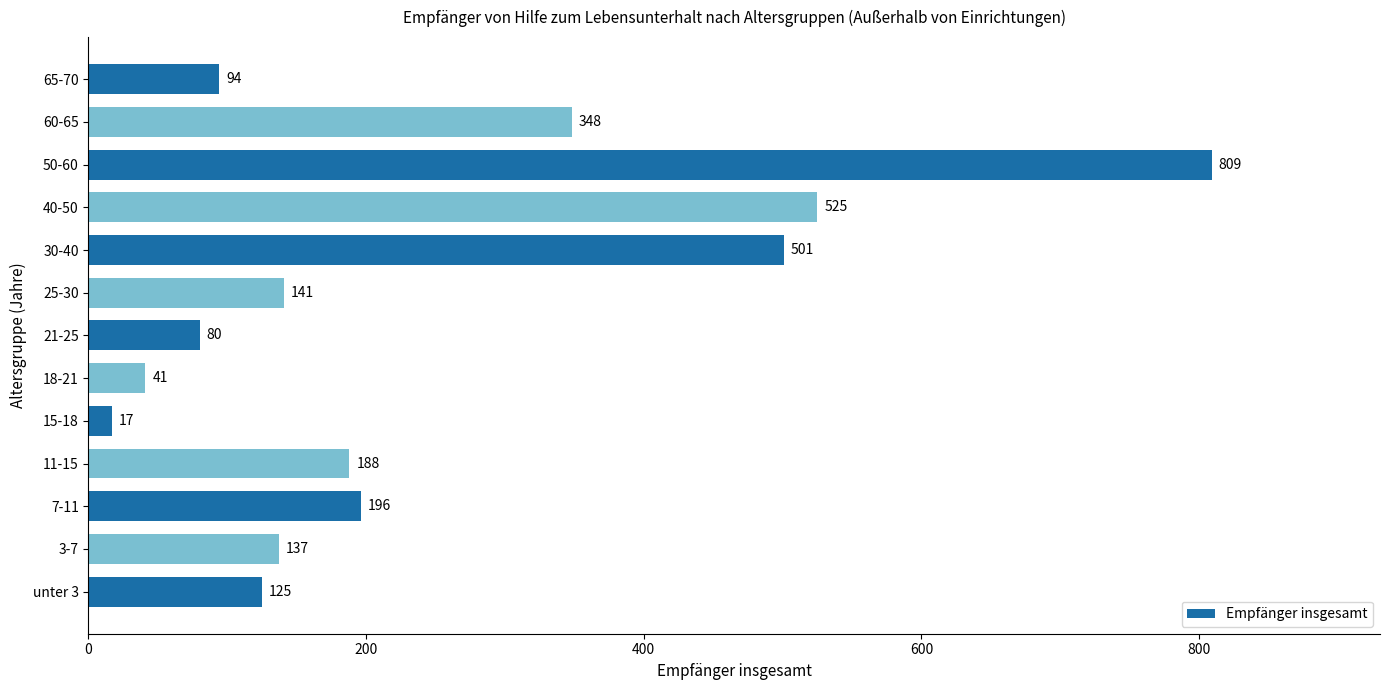

How many data points does each series have?

13